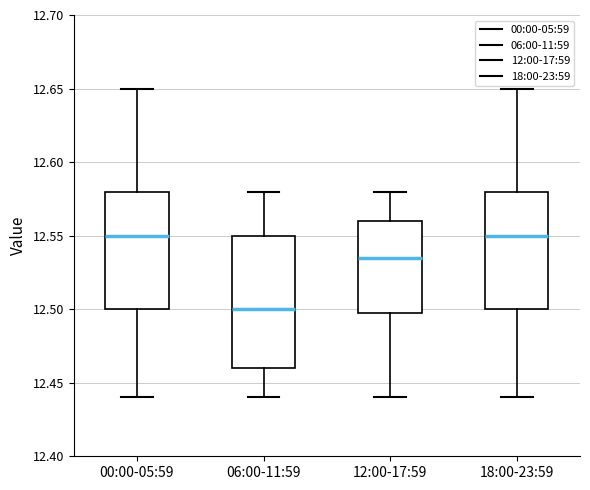

Reading left to right, read every box against the y-axis: the position of its median line, the range the box covers, and the ends of its whiskers. The values are not printed on the chart, so give them approximately, as read against the axis.

00:00-05:59: median 12.550, box 12.500 to 12.580, whiskers 12.440 to 12.650
06:00-11:59: median 12.500, box 12.460 to 12.550, whiskers 12.440 to 12.580
12:00-17:59: median 12.535, box 12.500 to 12.560, whiskers 12.440 to 12.580
18:00-23:59: median 12.550, box 12.500 to 12.580, whiskers 12.440 to 12.650